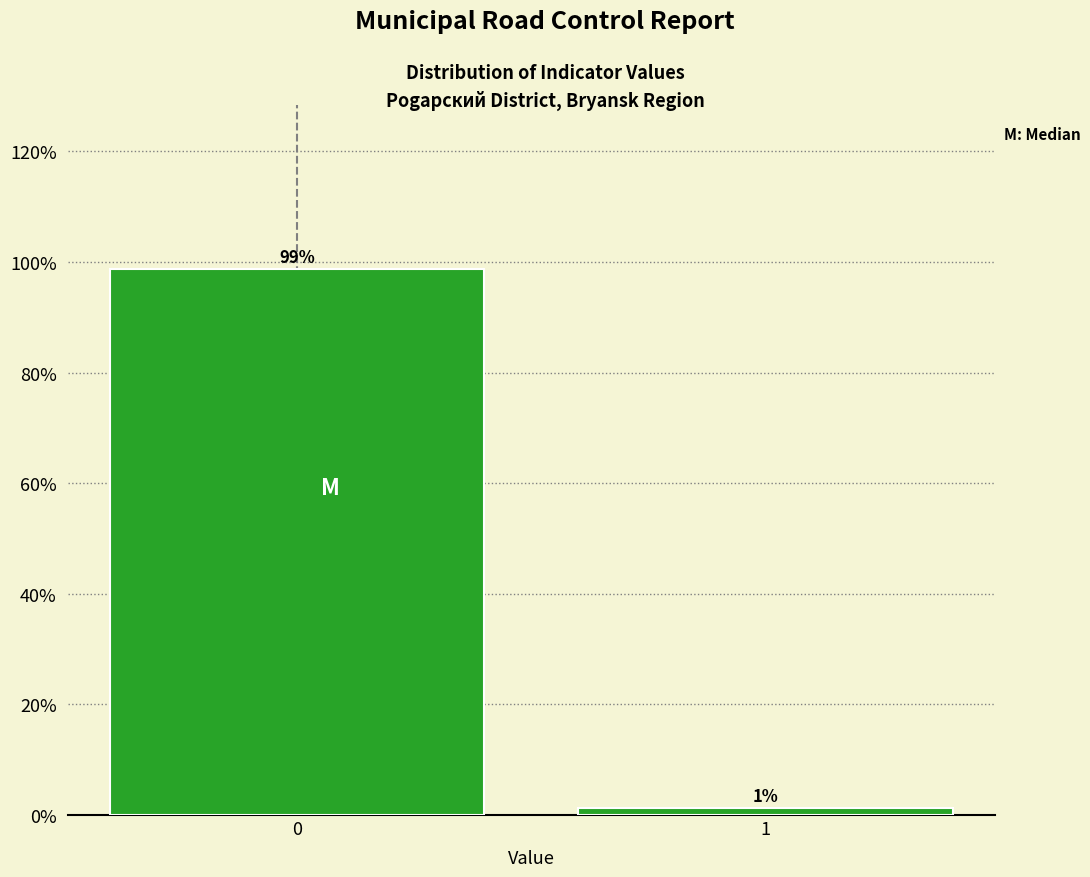

What is the sum of all values?

100.0